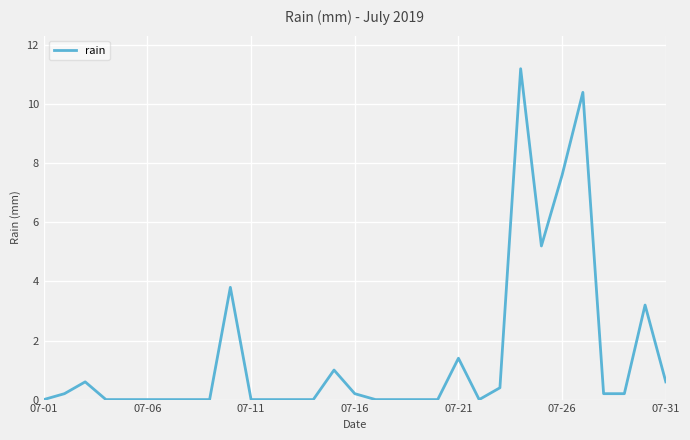

What is the maximum value shown in the chart?

11.2